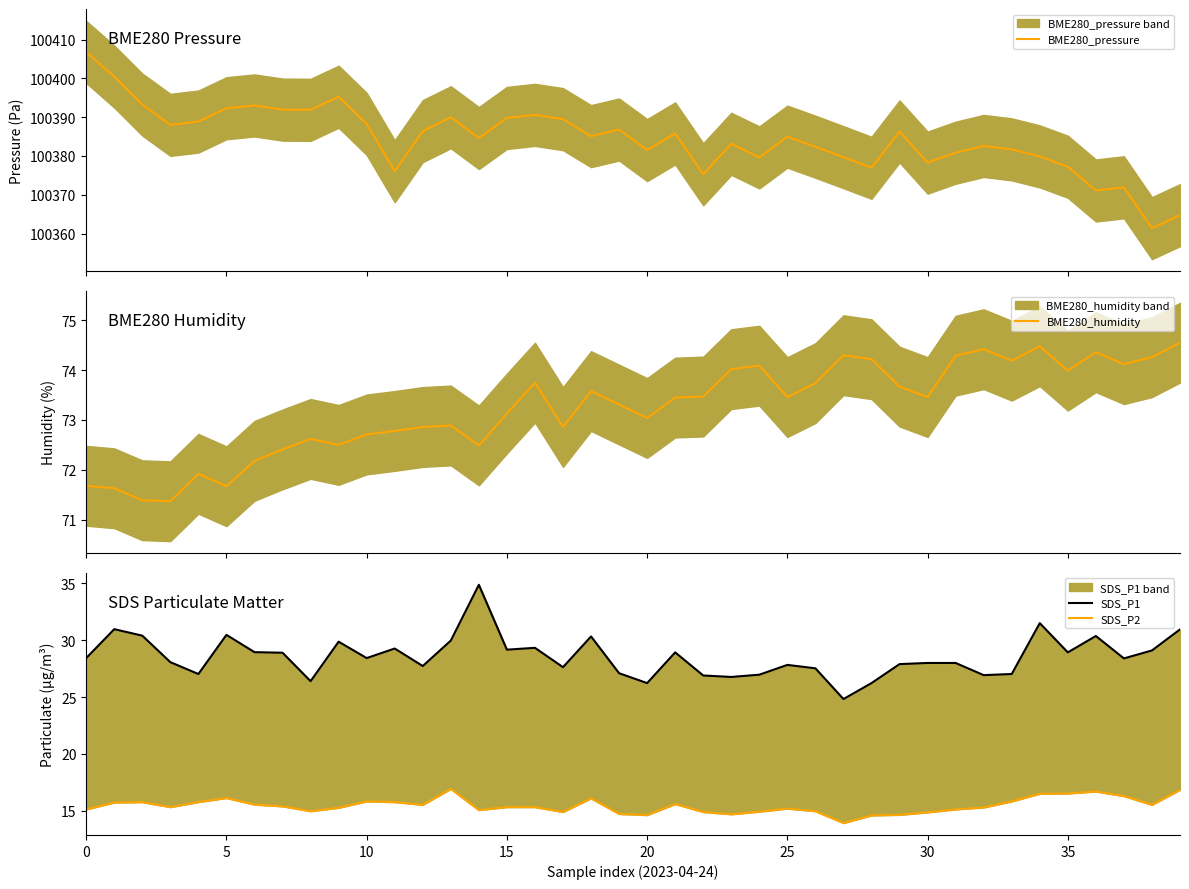

List the series in order of their peak value, lowest first.

SDS_P2, SDS_P1, BME280_humidity, BME280_pressure